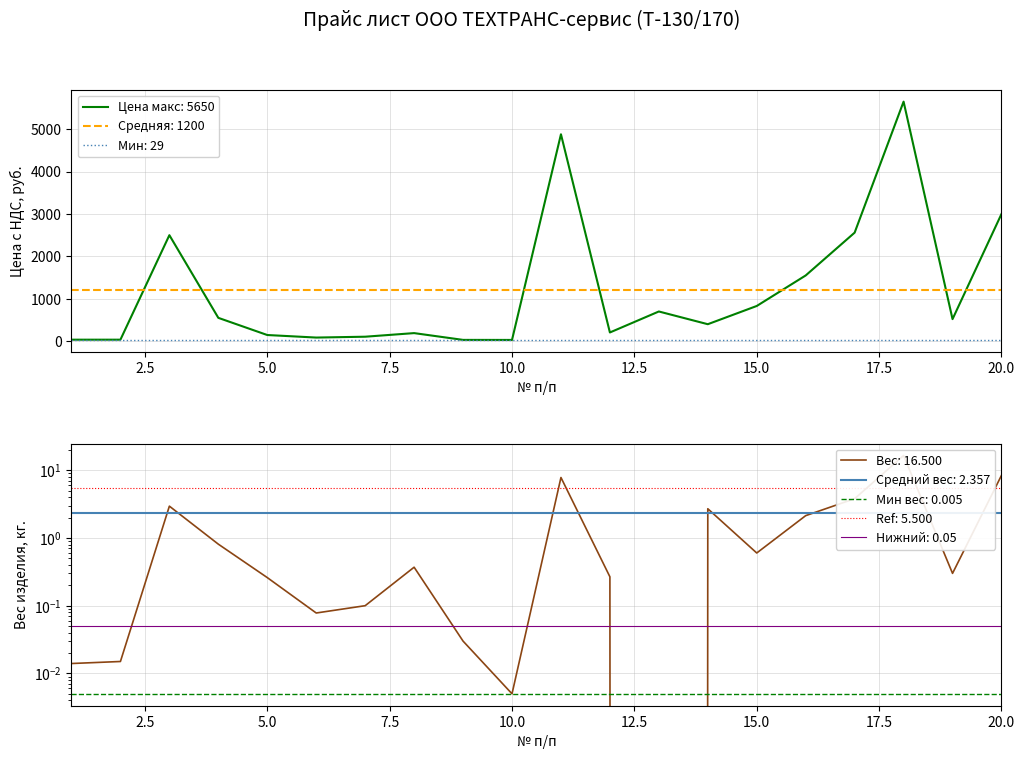

What is the value of the Вес (кг.) point at the 5th from the left?

0.3